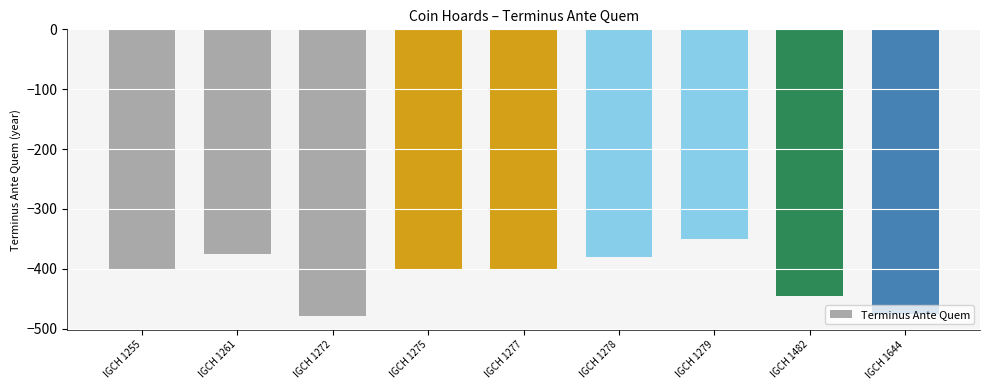

What is the greatest value displayed?

-350